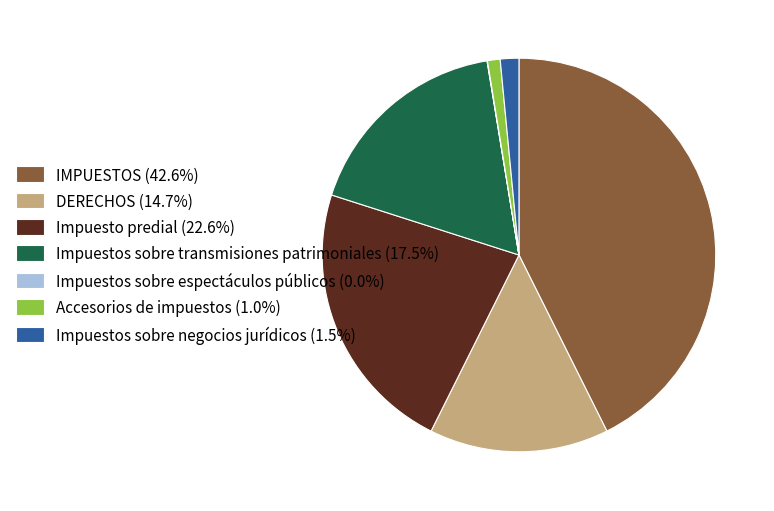

The IMPUESTOS slice represents 54% of the pie. True or false?

False